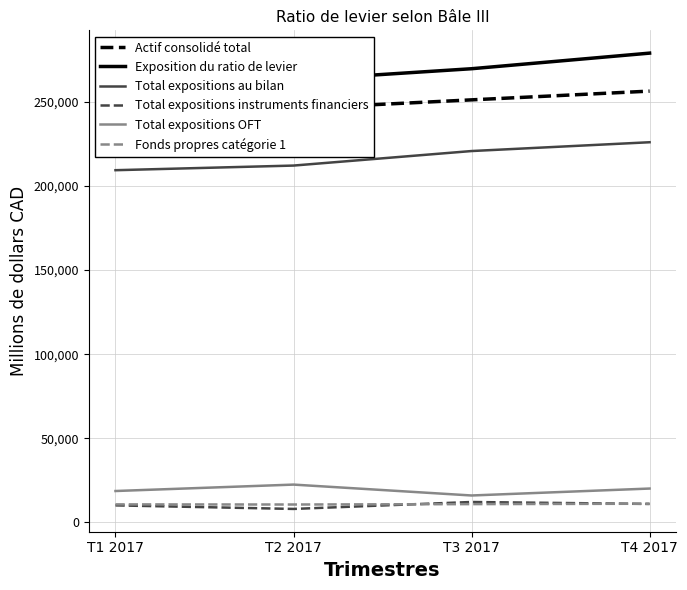

What is the difference between the highest and lowest values at T2 2017?

254712